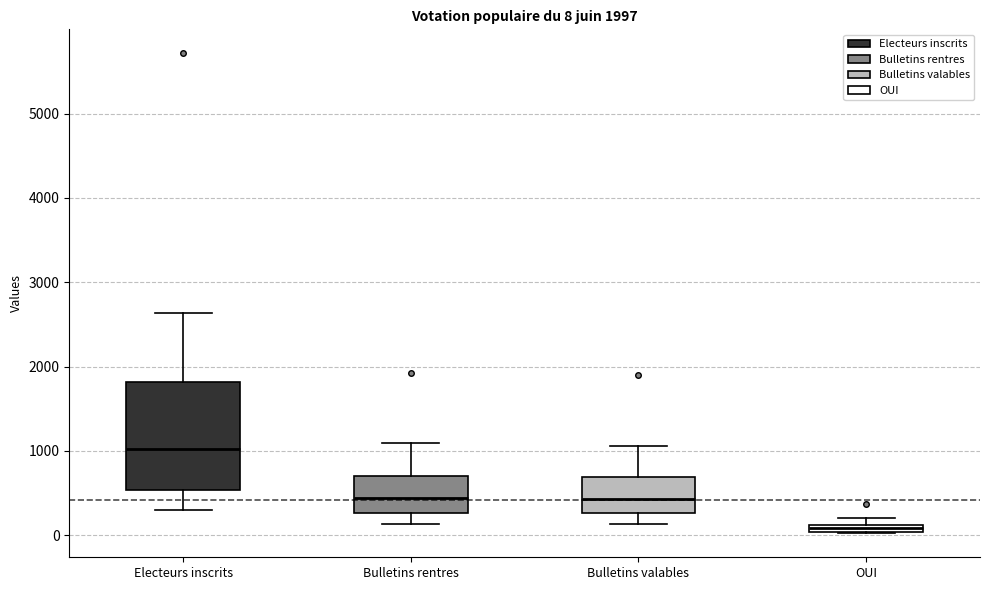

Comparing the boxes themselves (not the whiskers), which one is the tallest?

Electeurs inscrits